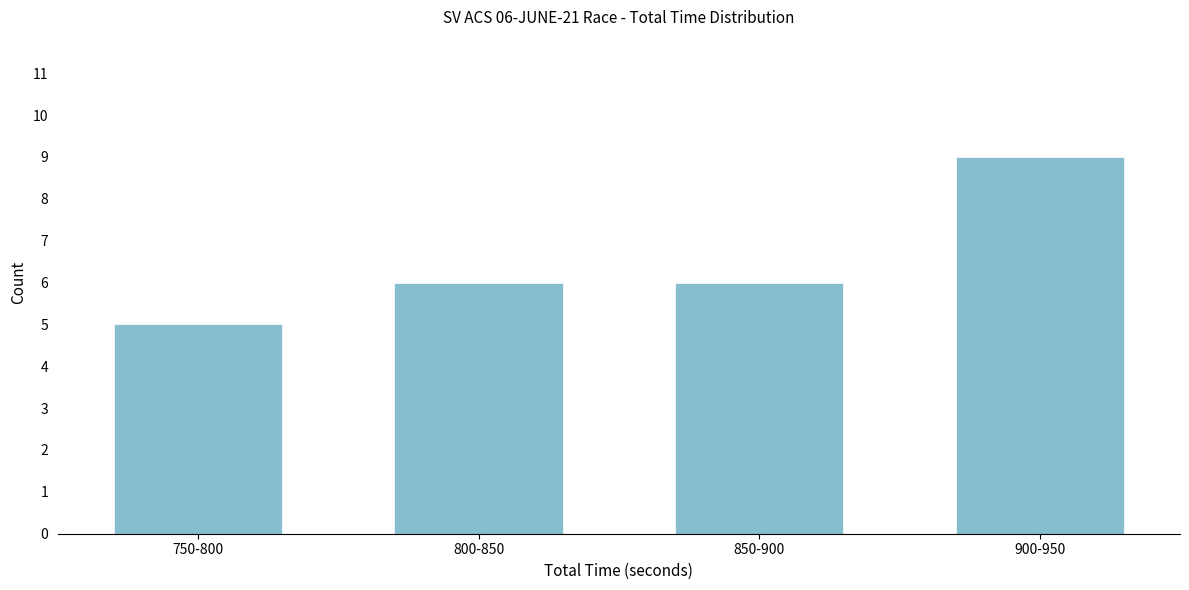

Reading left to right, what are all the values shown in this chart?

750-800=5	800-850=6	850-900=6	900-950=9